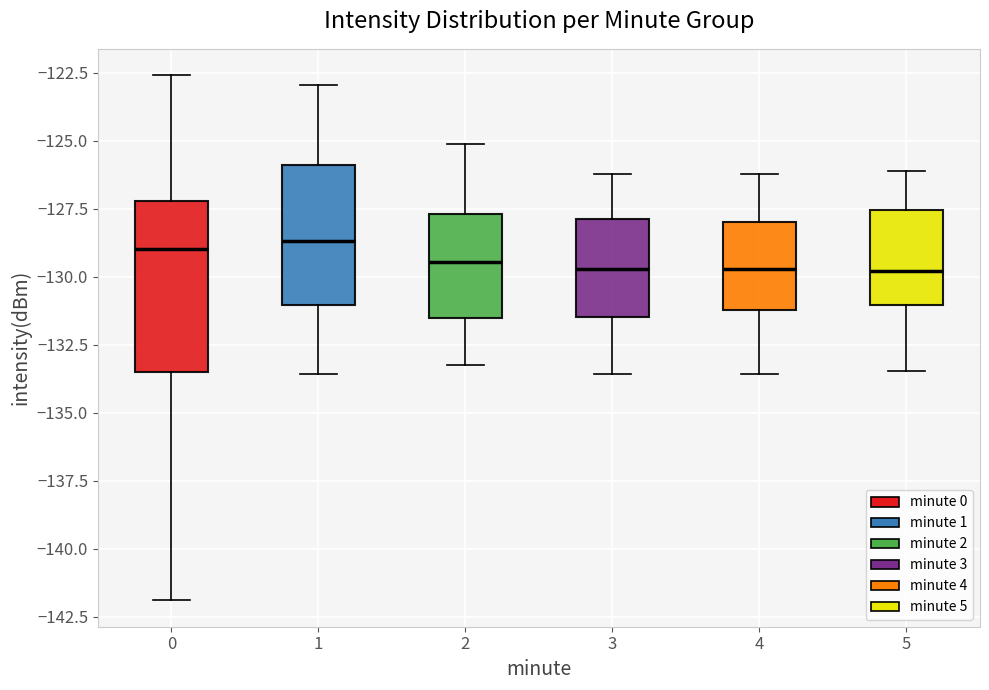

Reading left to right, read every box against the y-axis: the position of its median line, the range the box covers, and the ends of its whiskers. The values are not printed on the chart, so give them approximately, as read against the axis.

0: median -129.0, box -133.5 to -127.0, whiskers -142.0 to -122.5
1: median -128.5, box -131.0 to -126.0, whiskers -133.5 to -123.0
2: median -129.5, box -131.5 to -127.5, whiskers -133.0 to -125.0
3: median -129.5, box -131.5 to -128.0, whiskers -133.5 to -126.0
4: median -129.5, box -131.0 to -128.0, whiskers -133.5 to -126.0
5: median -130.0, box -131.0 to -127.5, whiskers -133.5 to -126.0